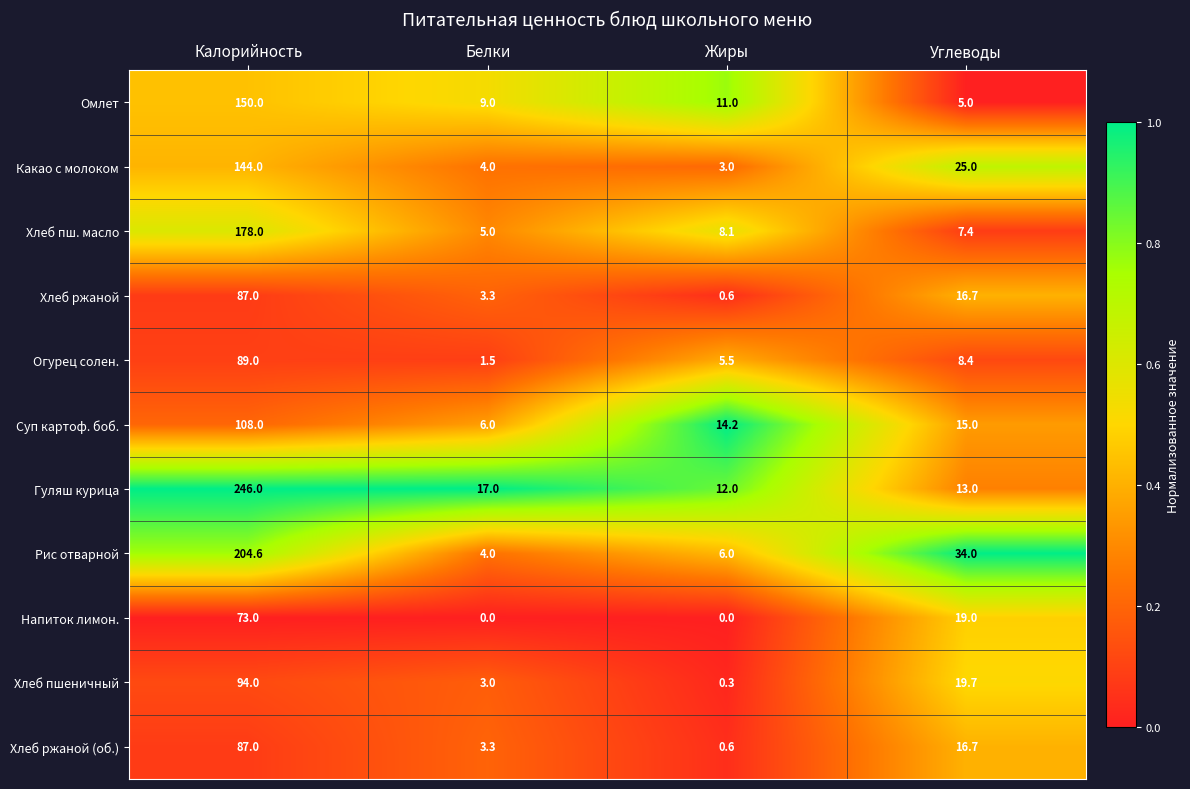

Between Белки and Углеводы, which series saw the biggest shift?

Рис отварной